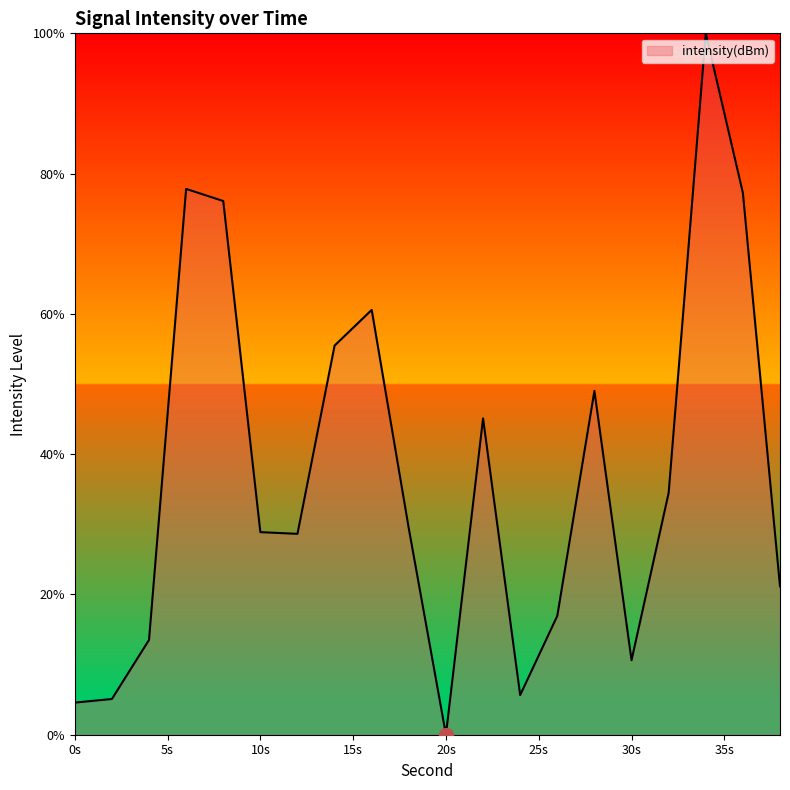

What is the difference between the maximum and minimum values?

100.0